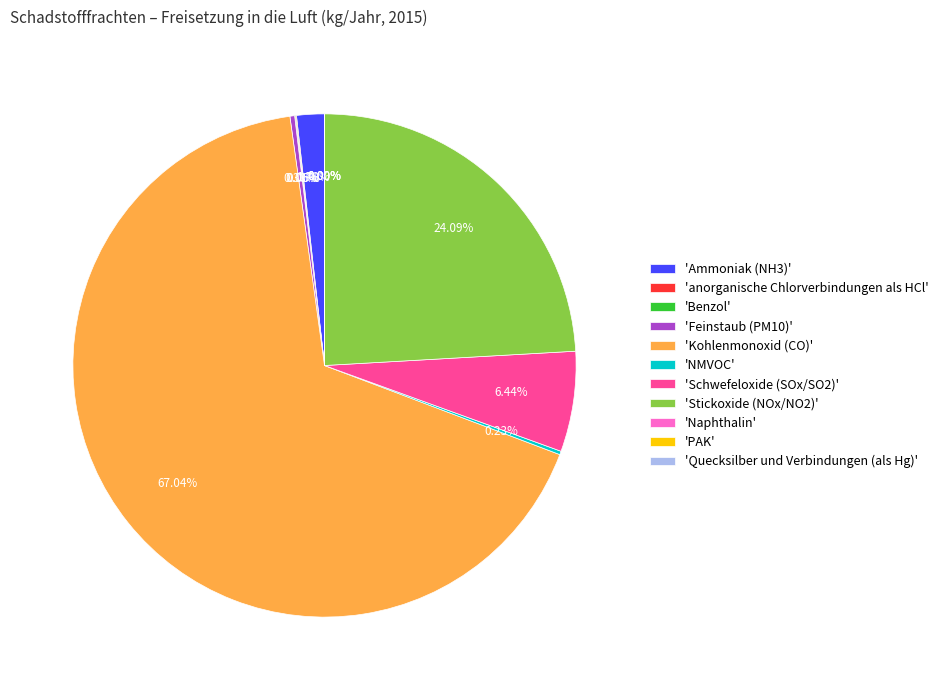

Which category accounts for the majority?

'Kohlenmonoxid (CO)'